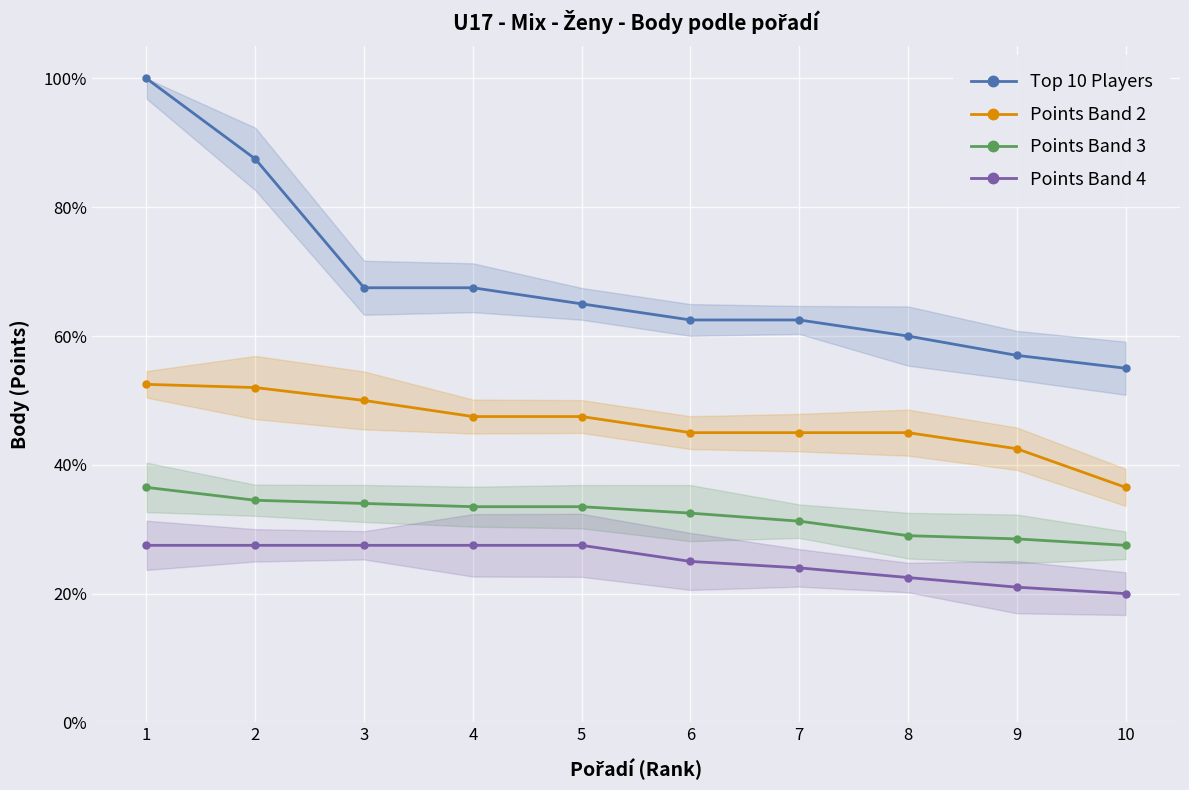

Which label corresponds to the smallest value in the chart?

10